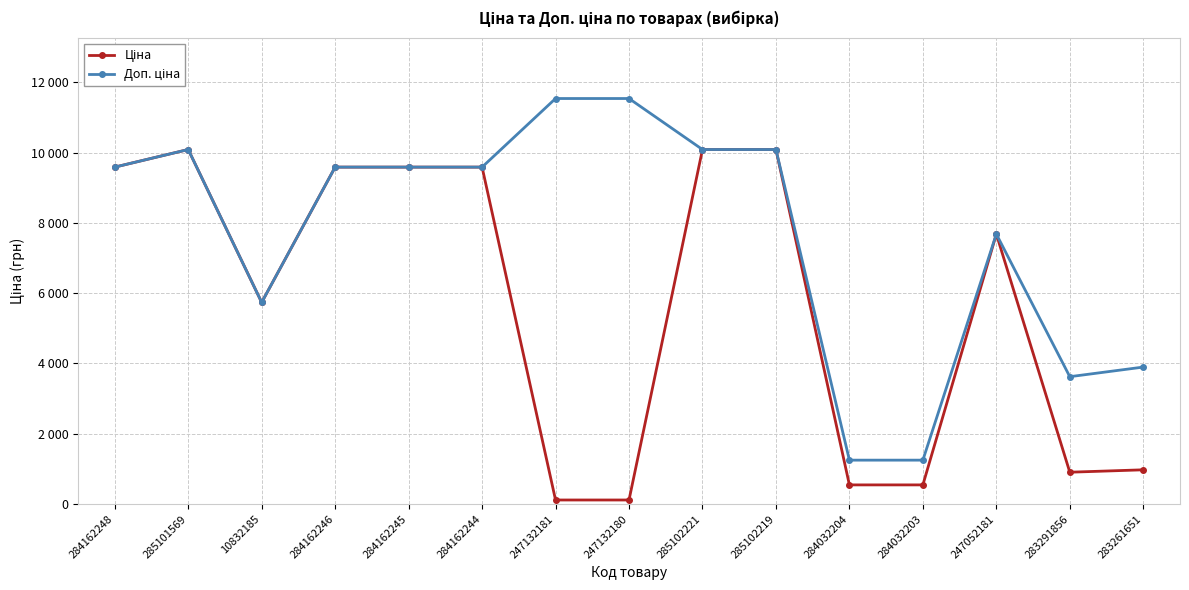

Reading left to right, what are all the values shown in this chart?

Ціна: 9585.4	10085.8	5736.9	9585.4	9585.4	9585.4	115.4	115.4	10085.8	10085.8	545.0	545.0	7680.9	905.9	974.2
Доп. ціна: 9585.4	10085.8	5736.9	9585.4	9585.4	9585.4	11537.0	11537.0	10085.8	10085.8	1249.1	1249.1	7680.9	3623.4	3896.9